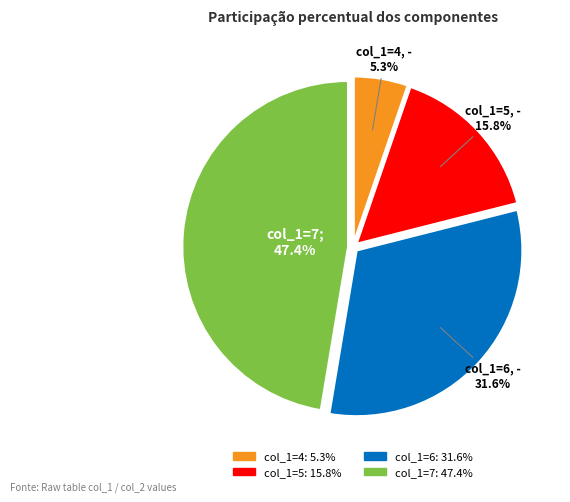

Does any single category account for the majority?

No